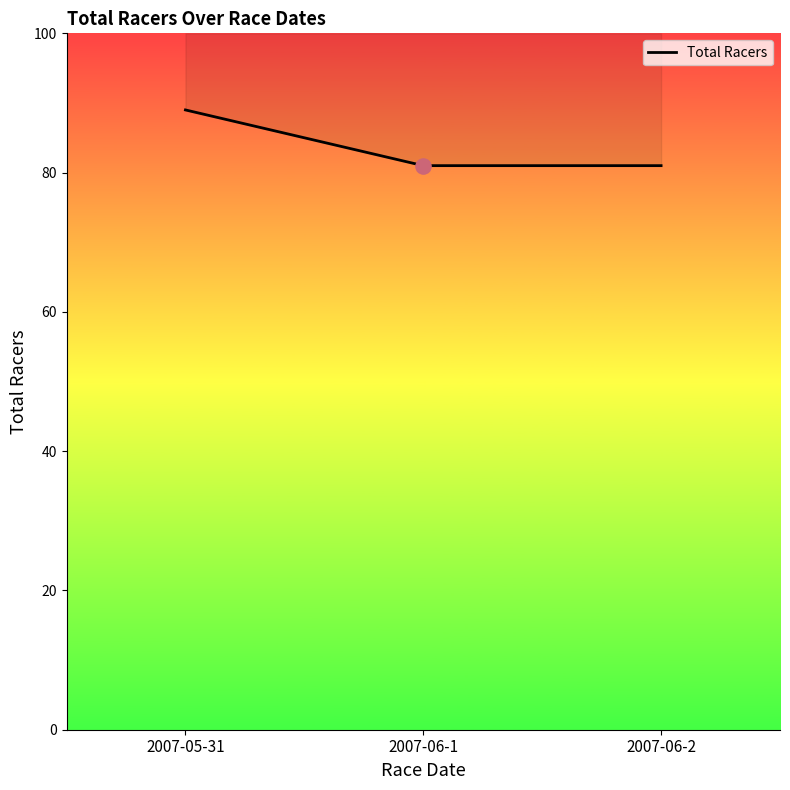

Approximately how many times larger is the value at 2007-06-2 compared to 2007-06-1?

1.0